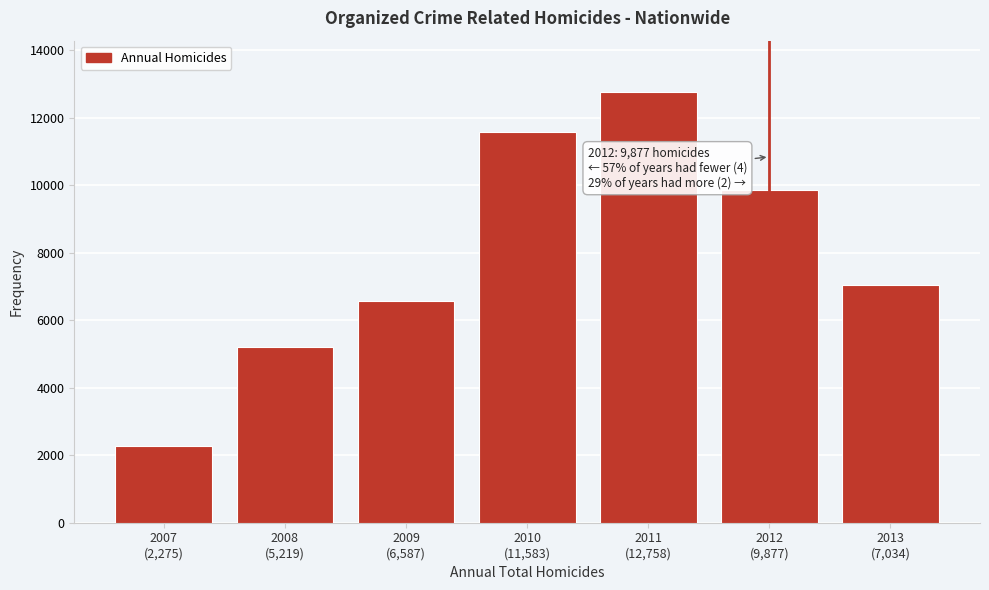

Reading left to right, extract all data points from this chart.

2275	5219	6587	11583	12758	9877	7034